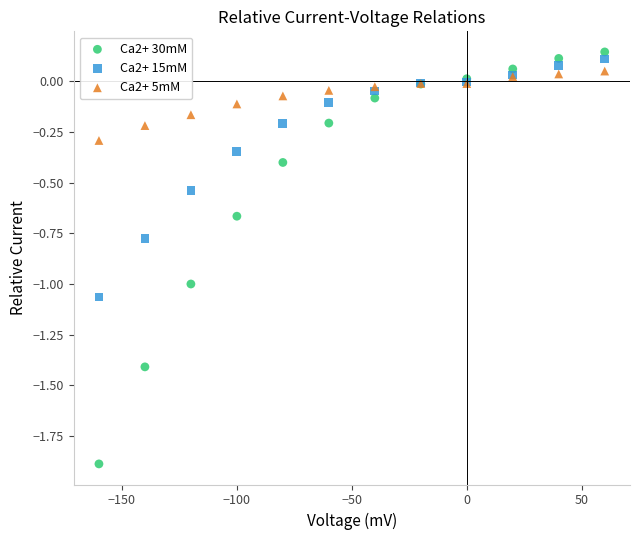

What are all the series names shown in the legend?

Ca2+ 30mM, Ca2+ 15mM, Ca2+ 5mM